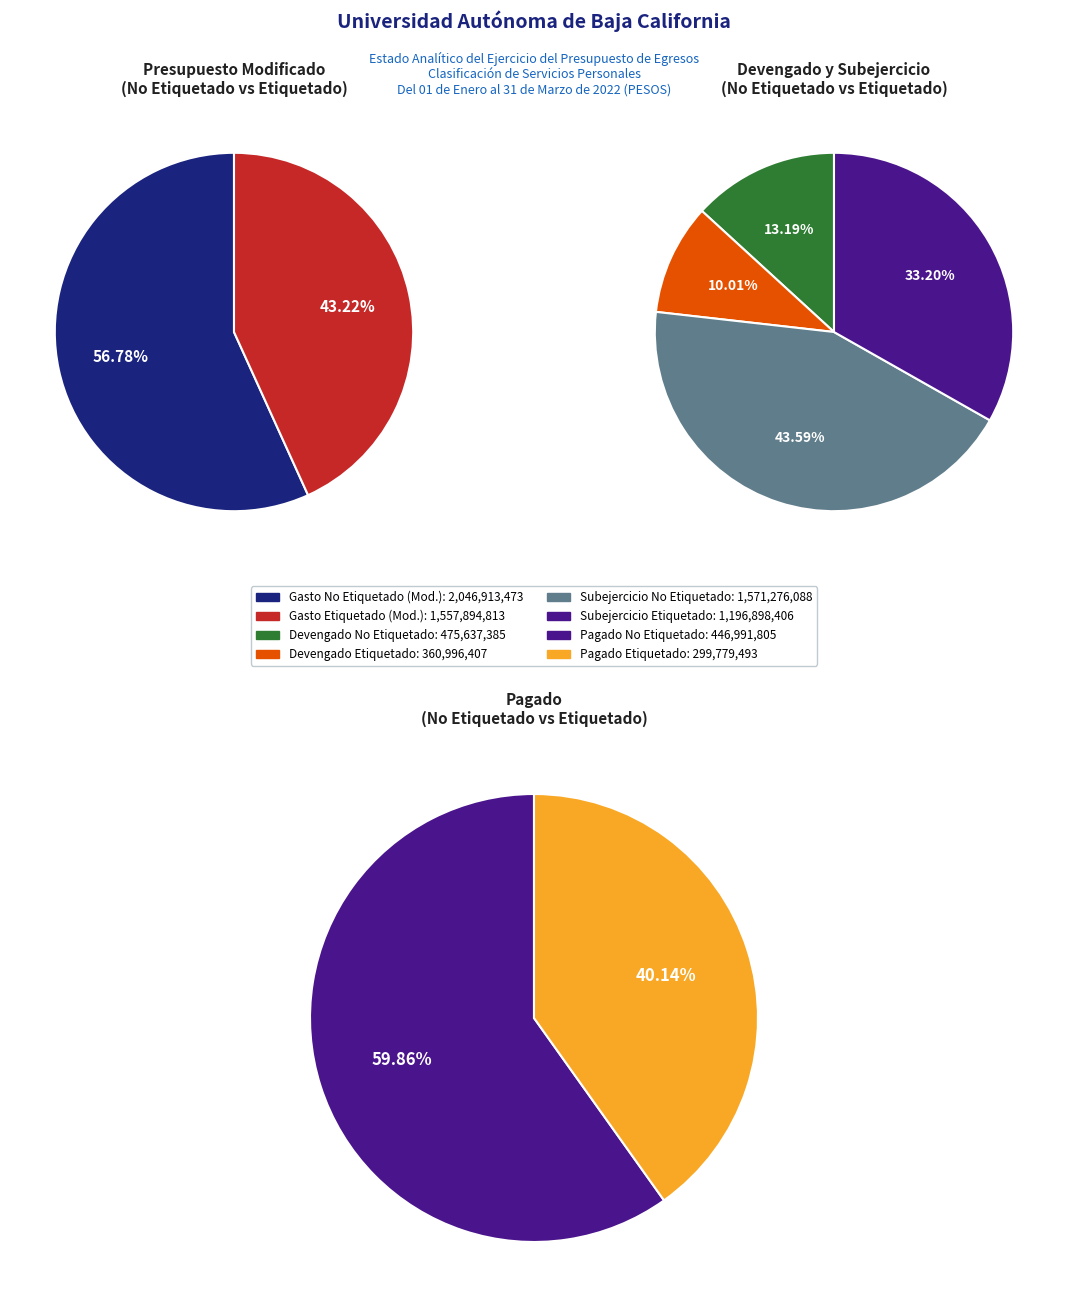

Do Gasto No Etiquetado and Gasto Etiquetado together represent more than half of the pie?

Yes